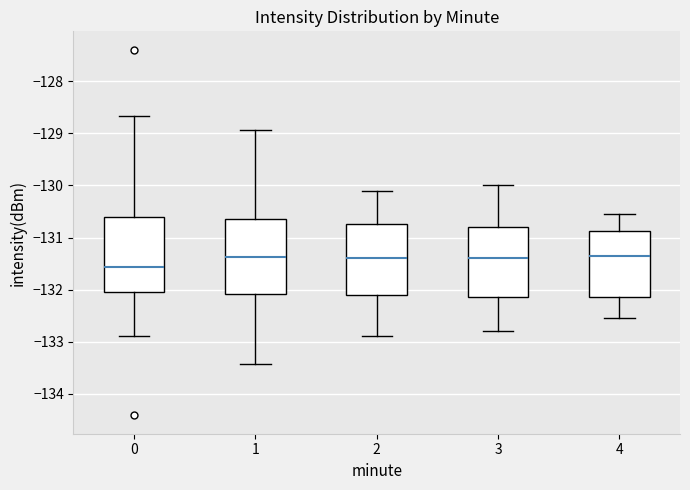

Which box's median line is the lowest?

0